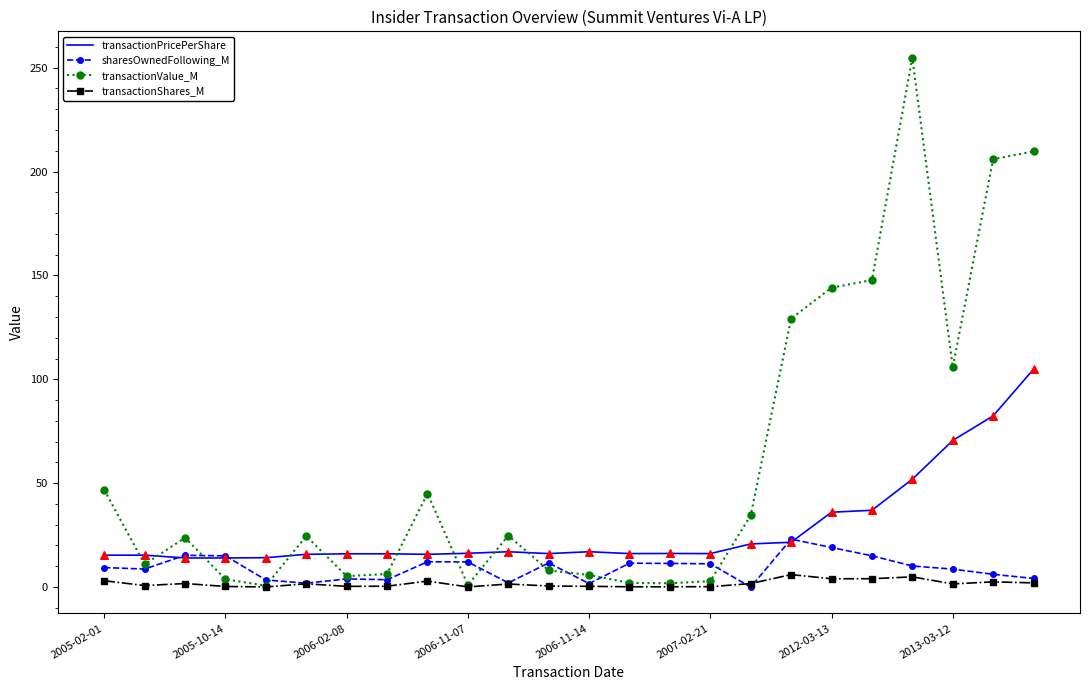

Which series has the largest total across all categories?

transactionValue_M